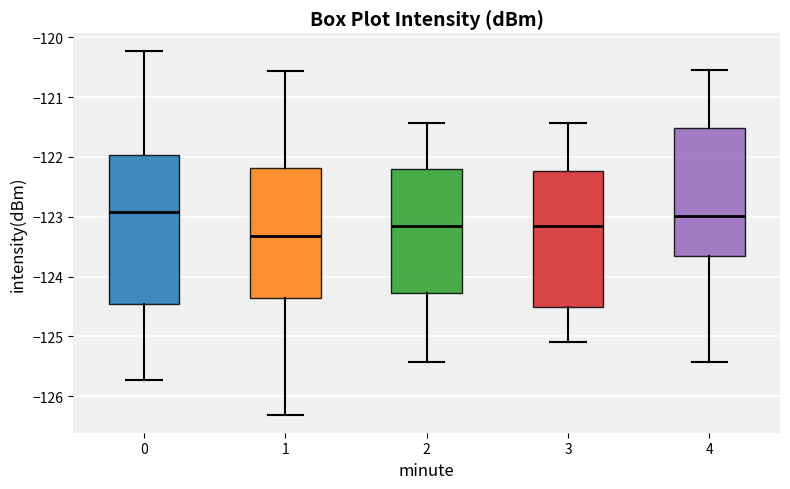

Where is the upper edge of the box at x = 3 on the y-axis? The values are not printed on the chart, so give them approximately, as read against the axis.

-122.2